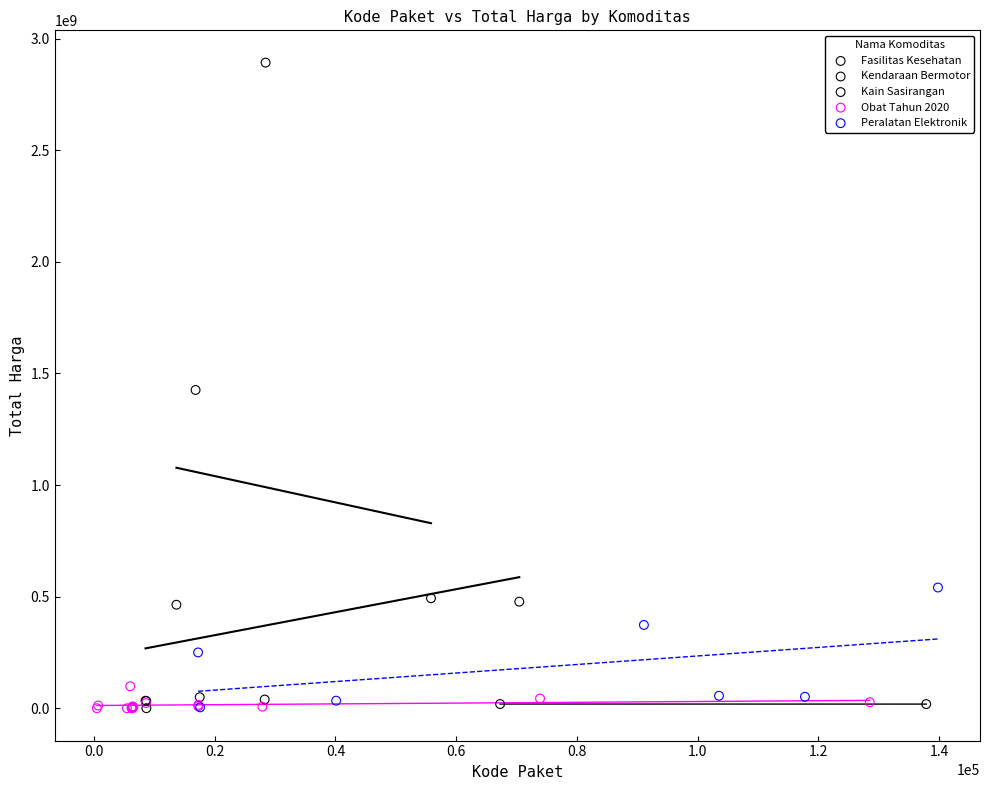

What are all the series names shown in the legend?

Fasilitas Kesehatan, Kendaraan Bermotor, Kain Sasirangan, Obat Tahun 2020, Peralatan Elektronik